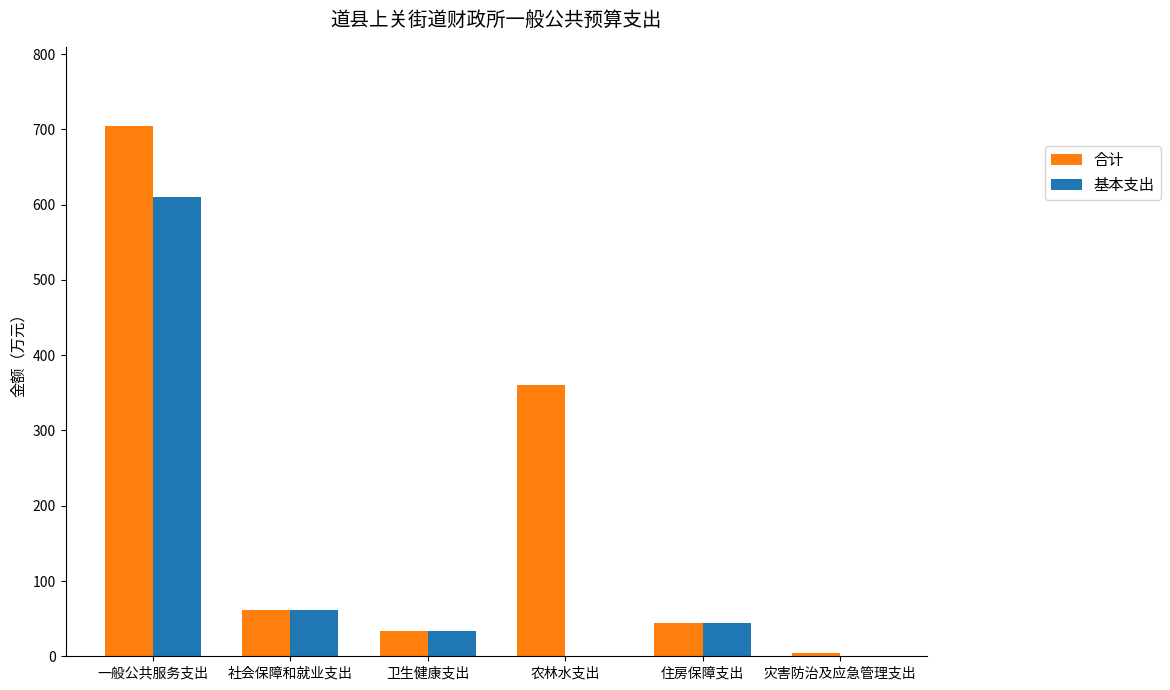

Are the bars horizontal?

No